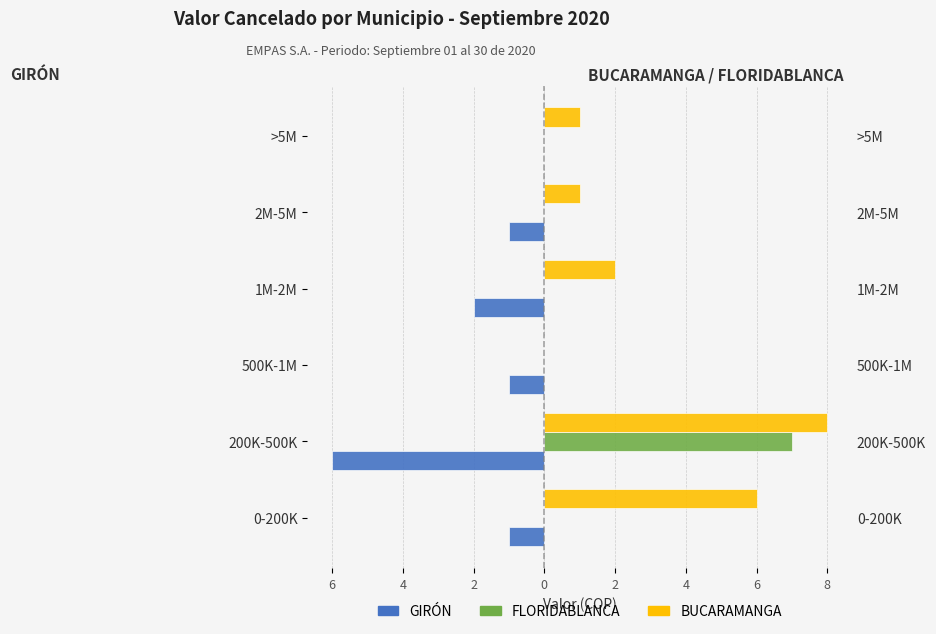

What is the maximum value for FLORIDABLANCA?

7